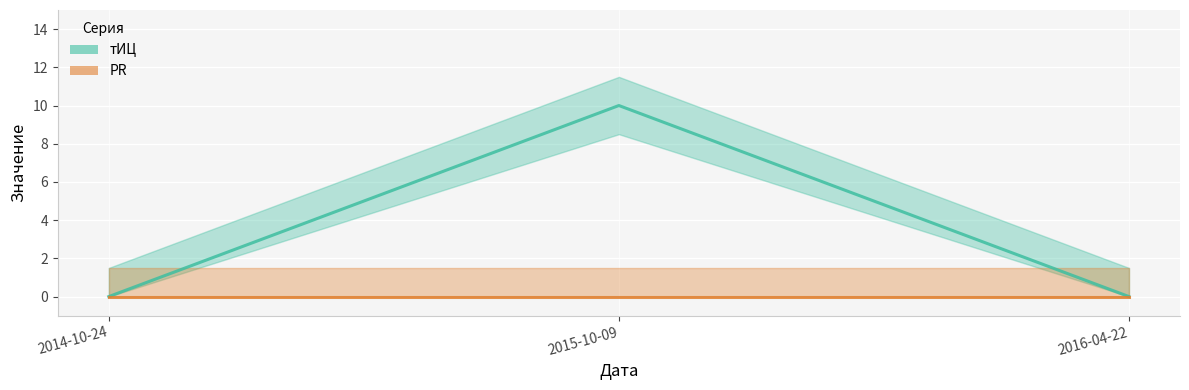

What is the label of the 3rd point from the left?

2016-04-22